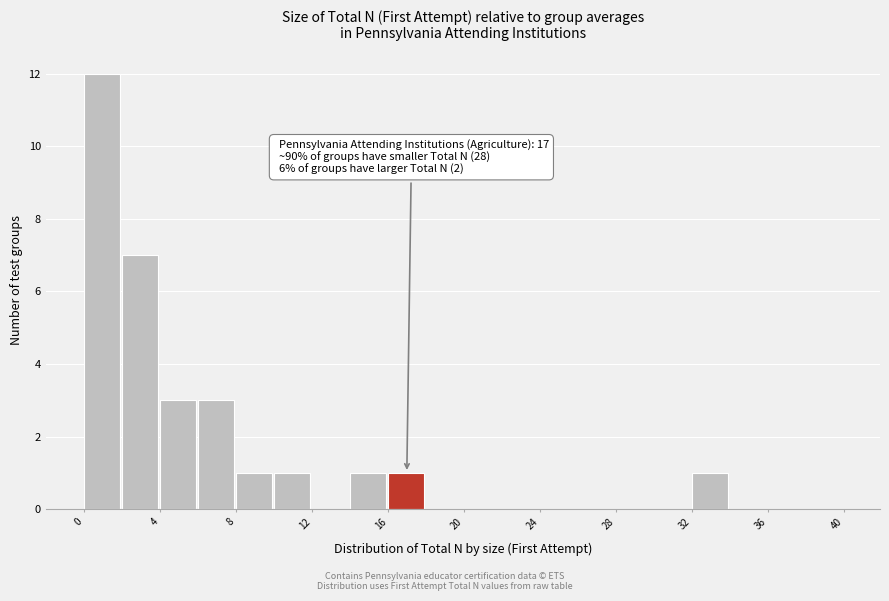

Over which range of the x-axis is the bar tallest?

0 to 2